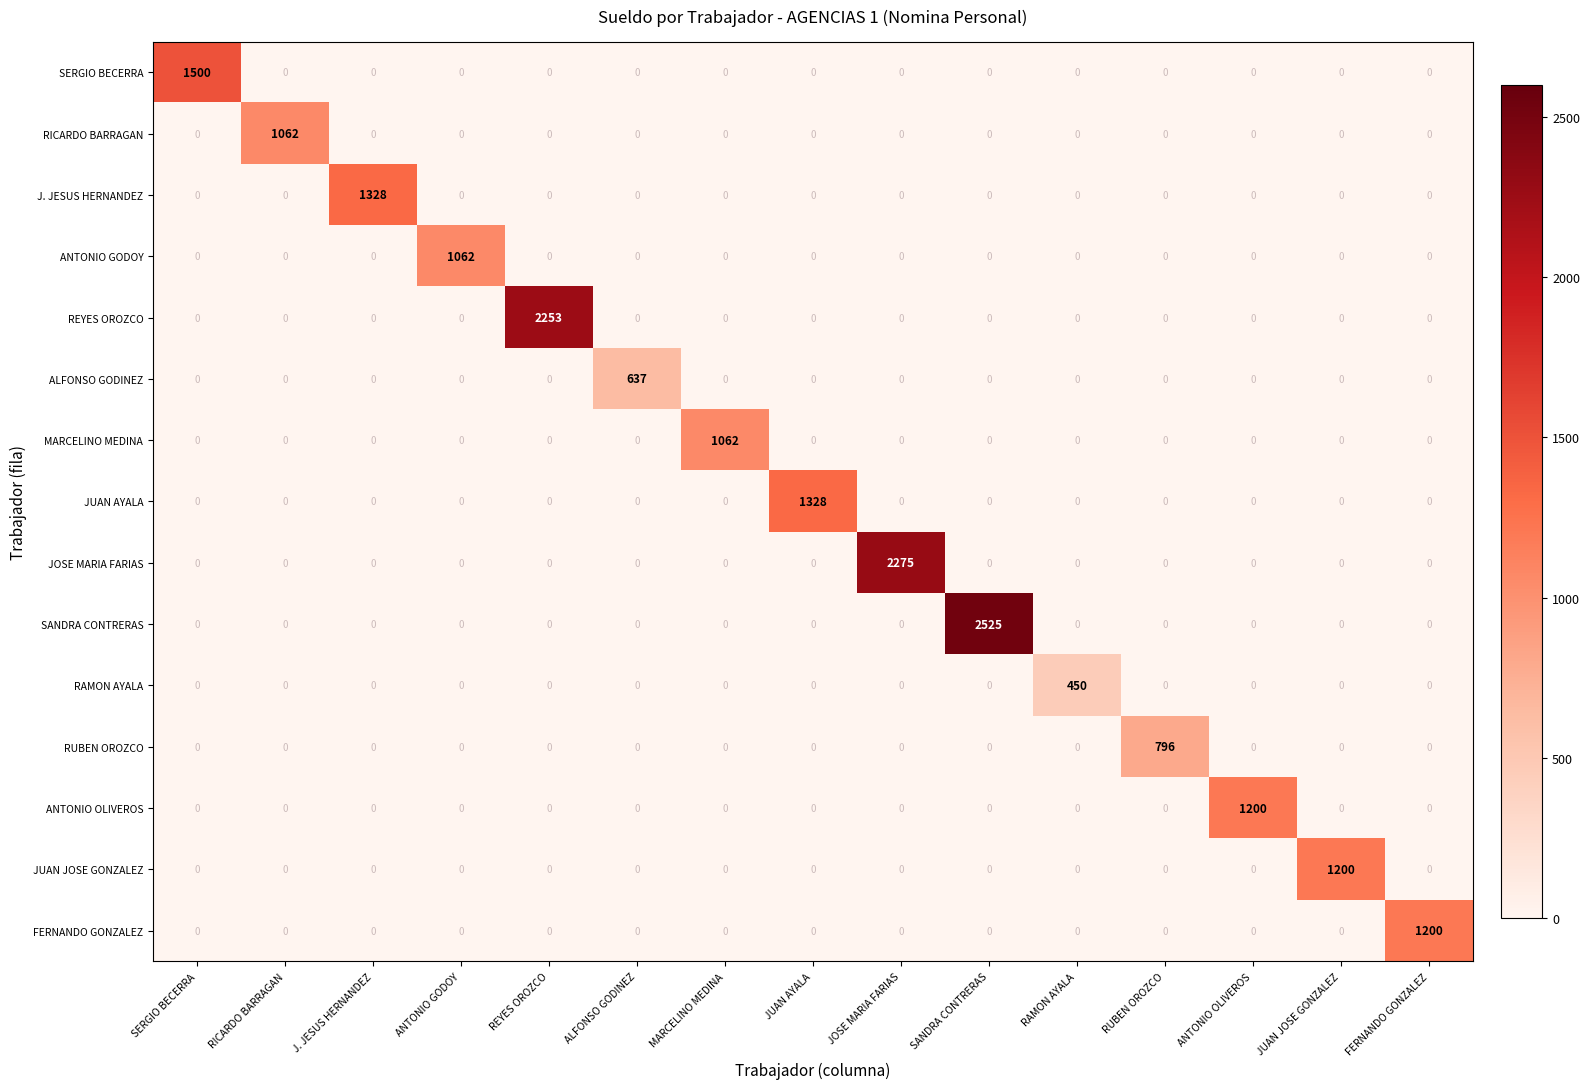

What is the total value across all series at RICARDO BARRAGAN?

1062